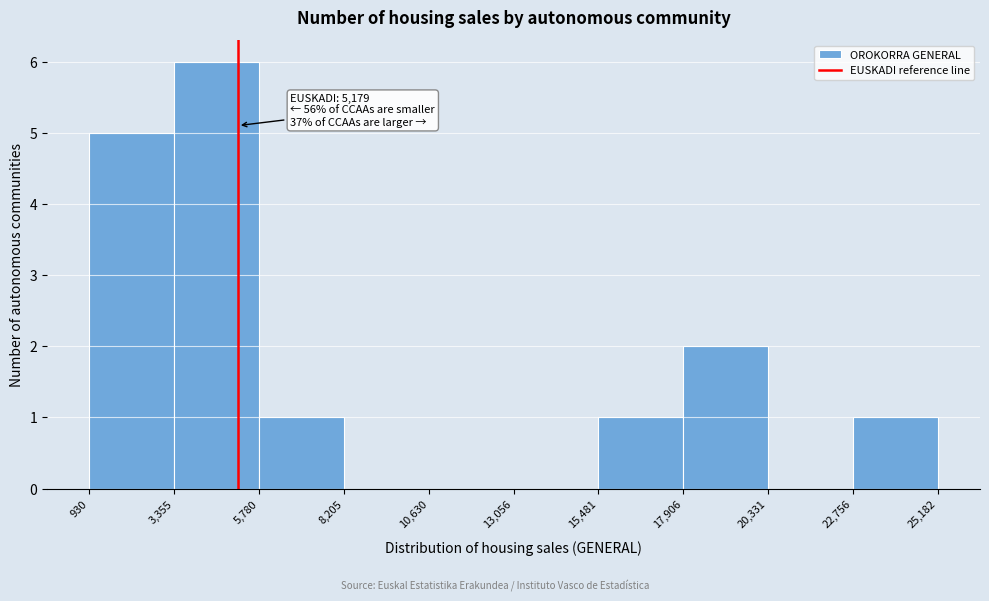

Over which range of the x-axis is the bar tallest?

3,355 to 5,780